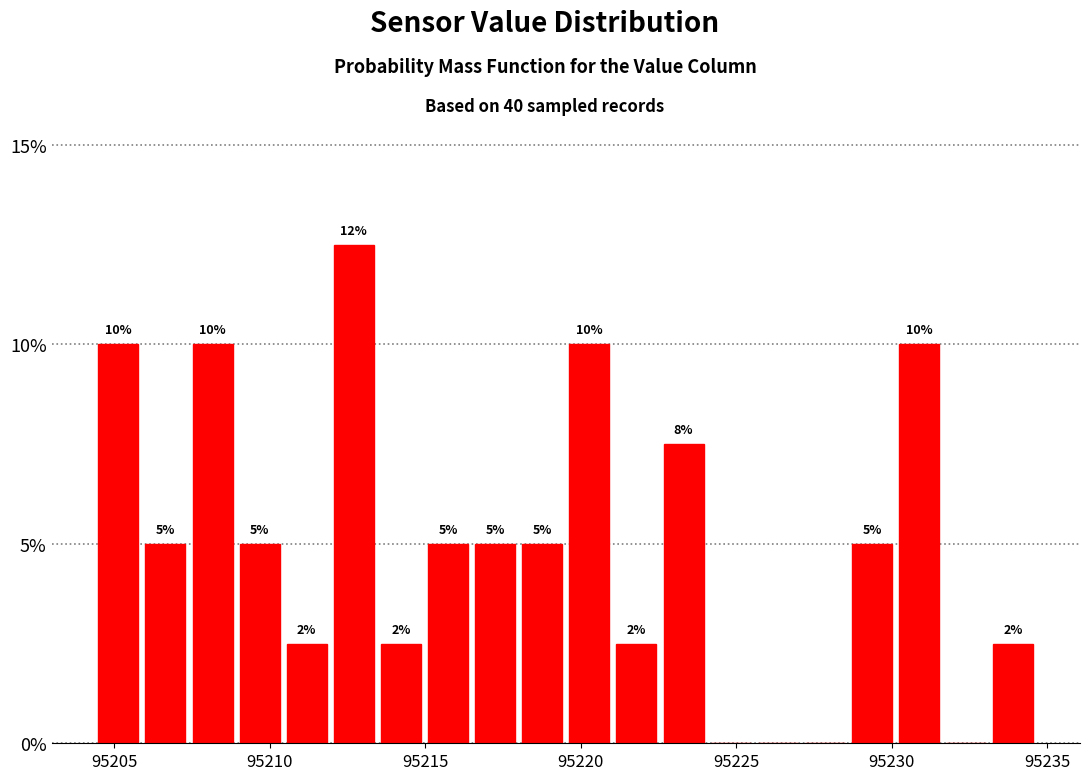

Around what value on the x-axis is the tallest bar? Give the approximate position of its centre, as read against the axis.

95212.5